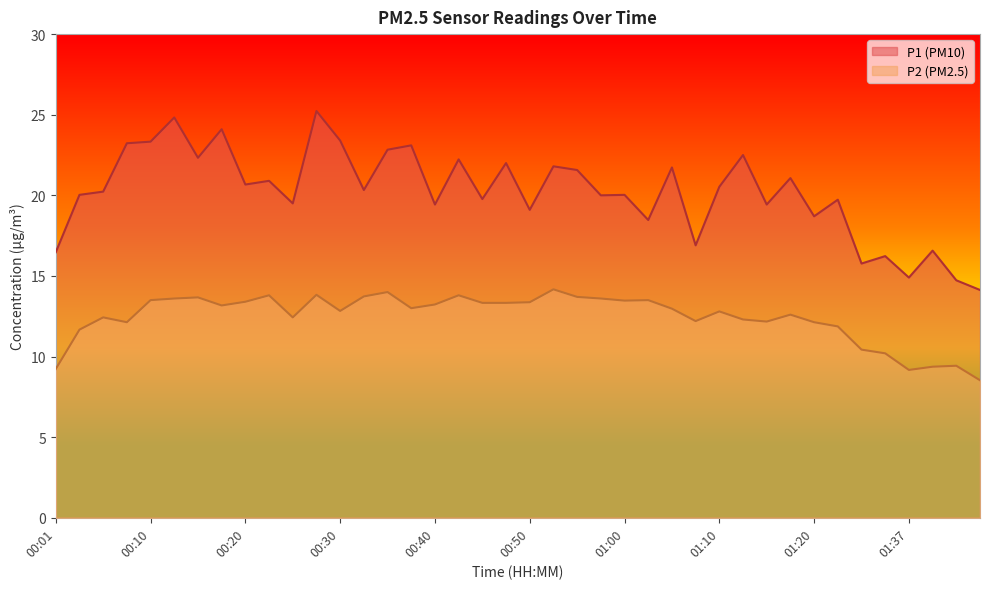

What is the spread (max minus min) of values at 00:33?

6.6